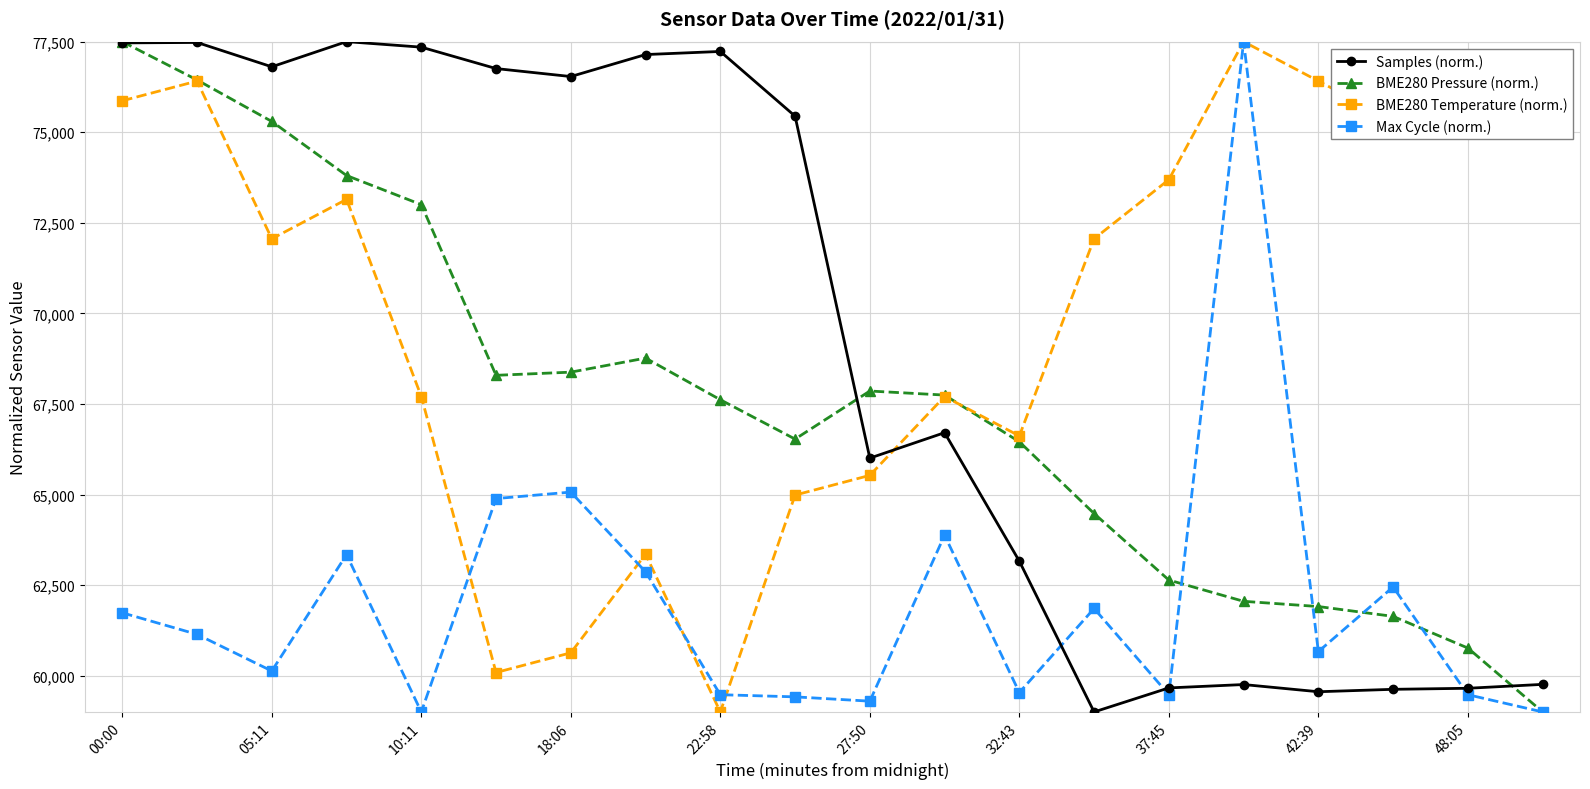

True or false: BME280 Temperature (norm.) has more than 0 interior local peaks.

True